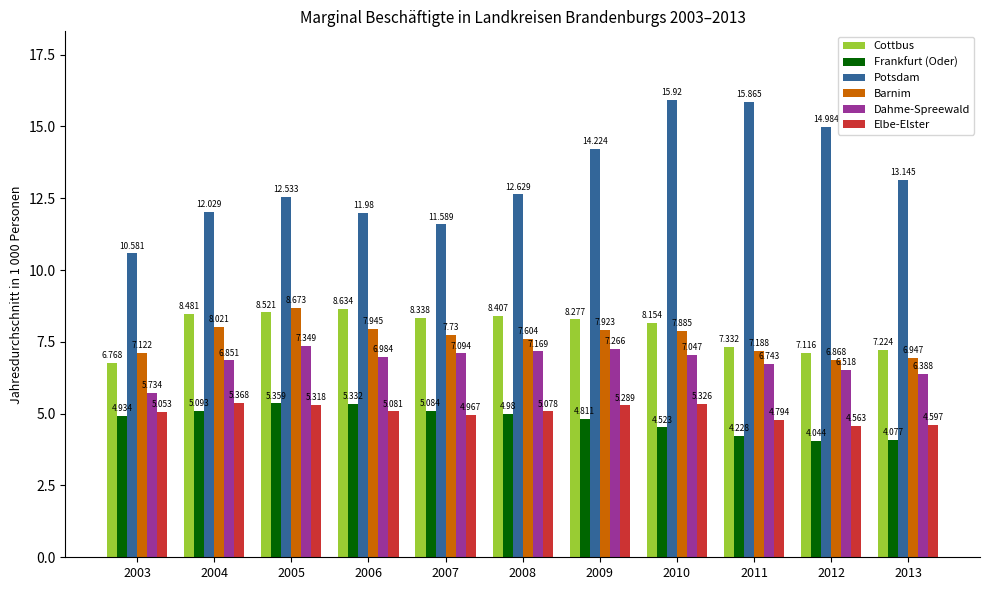

Are the bars horizontal?

No